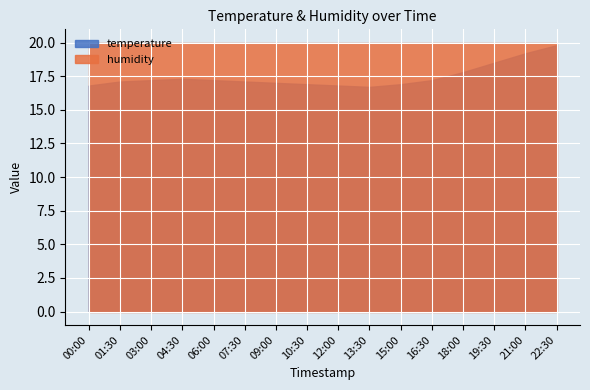

Reading left to right, extract all data points from this chart.

temperature: 00:00=16.8	01:30=17.1	03:00=17.2	04:30=17.3	06:00=17.2	07:30=17.1	09:00=17.0	10:30=16.9	12:00=16.8	13:30=16.7	15:00=16.9	16:30=17.2	18:00=17.8	19:30=18.5	21:00=19.2	22:30=19.8
humidity: 00:00=20.0	01:30=20.0	03:00=20.0	04:30=20.0	06:00=20.0	07:30=20.0	09:00=20.0	10:30=20.0	12:00=20.0	13:30=20.0	15:00=20.0	16:30=20.0	18:00=20.0	19:30=20.0	21:00=20.0	22:30=20.0